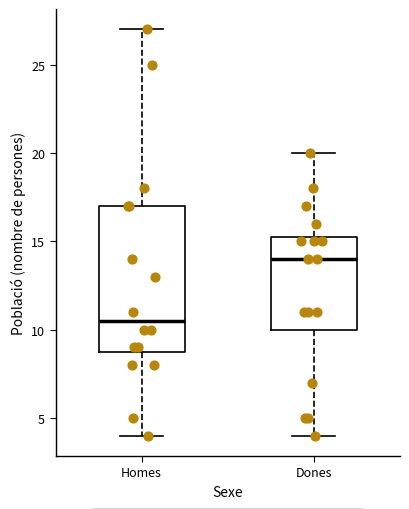

Where is the lower edge of the box for Dones on the y-axis? The values are not printed on the chart, so give them approximately, as read against the axis.

10.0